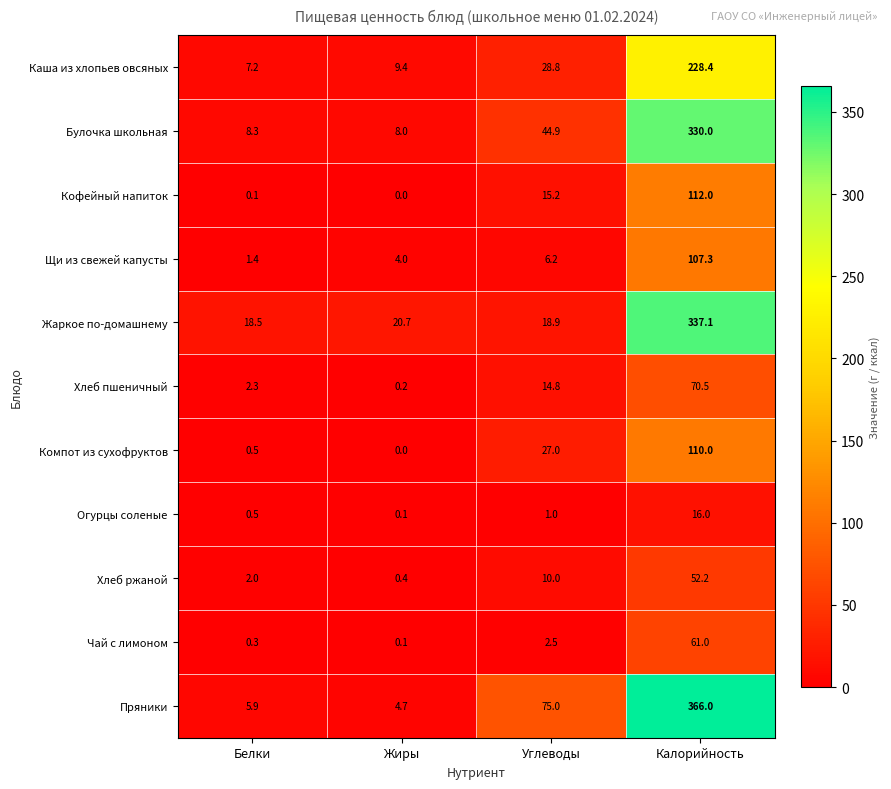

Rank the series by their maximum value, from highest to lowest.

Пряники, Жаркое по-домашнему, Булочка школьная, Каша из хлопьев овсяных, Кофейный напиток, Компот из сухофруктов, Щи из свежей капусты, Хлеб пшеничный, Чай с лимоном, Хлеб ржаной, Огурцы соленые